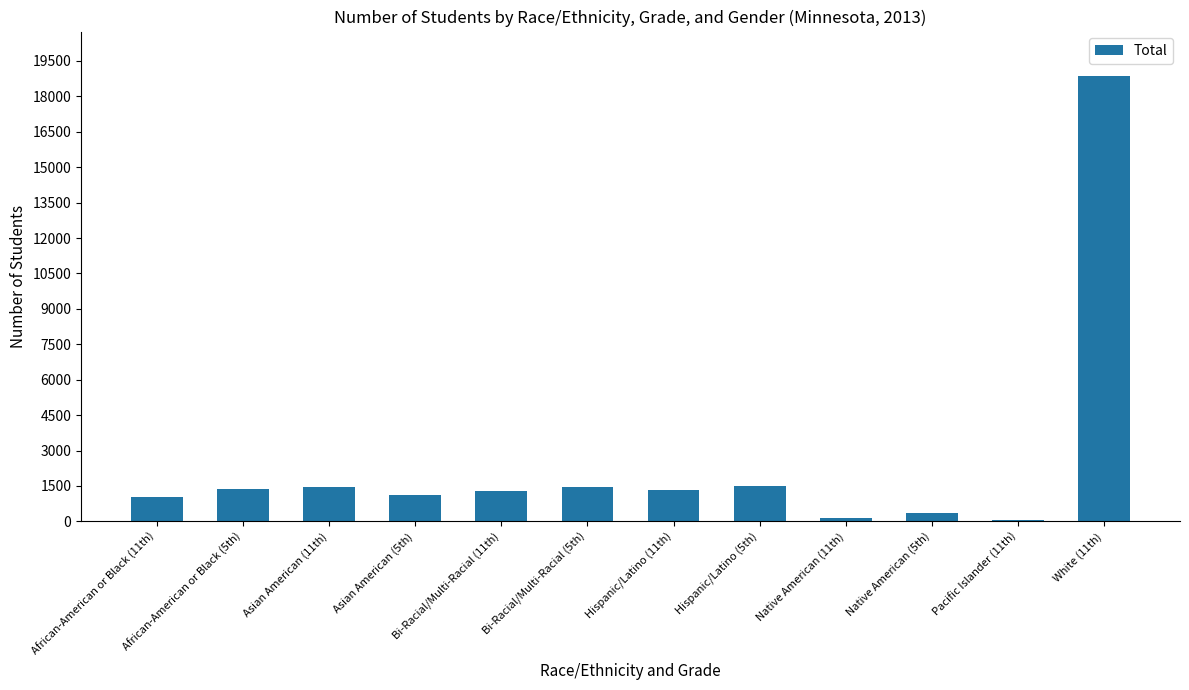

The value at Bi-Racial/Multi-Racial (11th) is 1281. True or false?

True